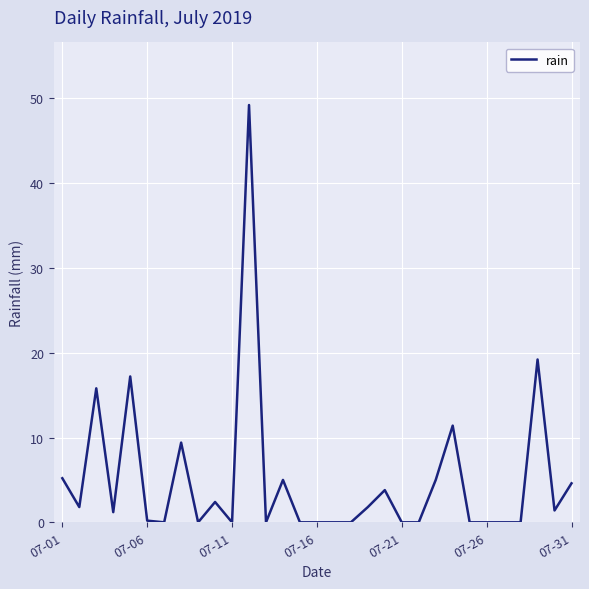

What is the difference between the maximum and minimum values?

49.2